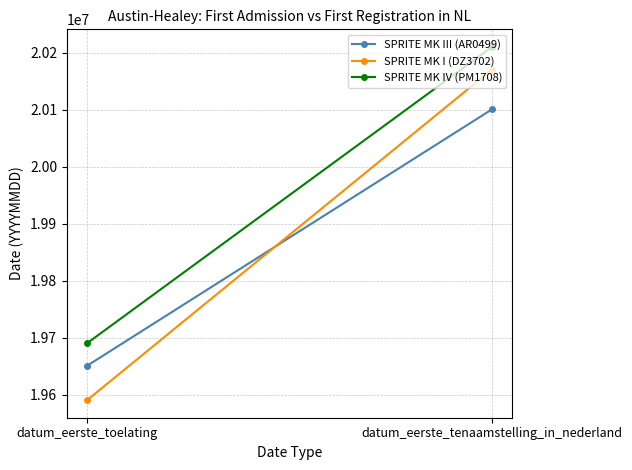

How many SPRITE MK III (AR0499) values are between 19650630 and 20100720?

2